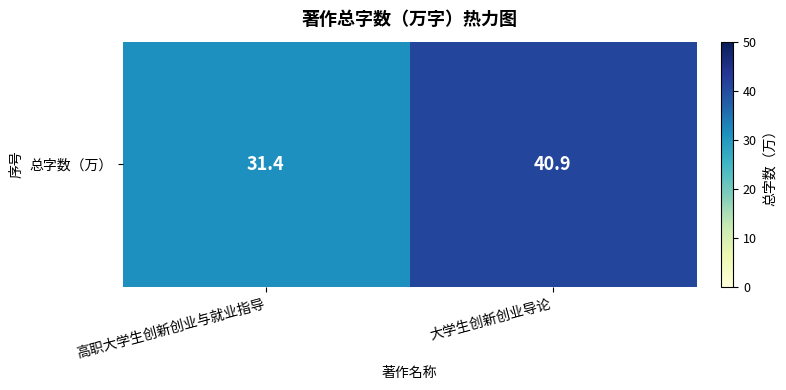

Which category has the highest value across all series?

大学生创新创业导论